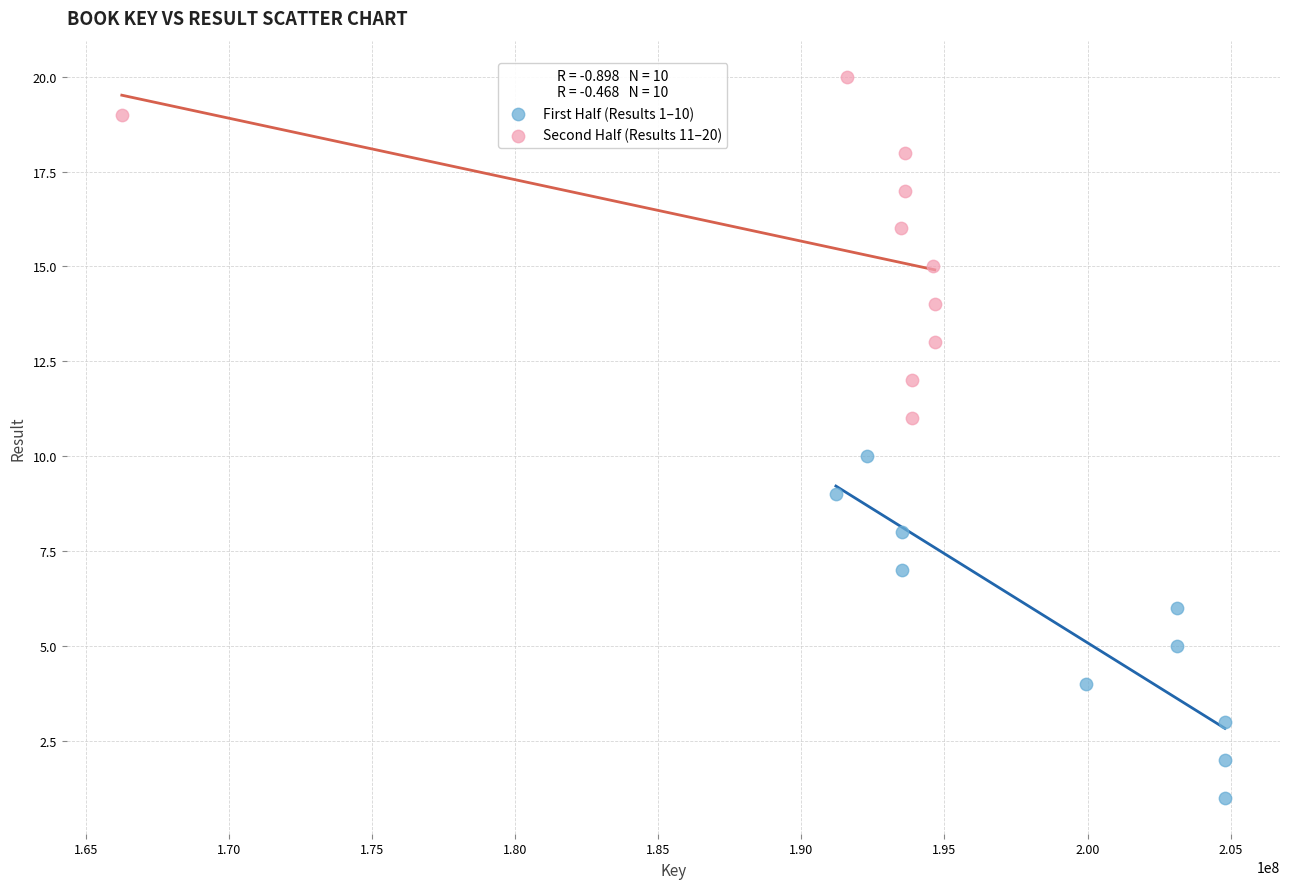

Which series reaches the maximum Y coordinate?

Second Half (Results 11–20)